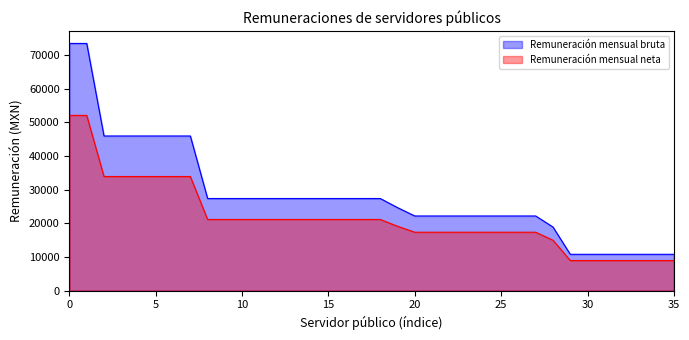

How many lines are shown in the chart?

2